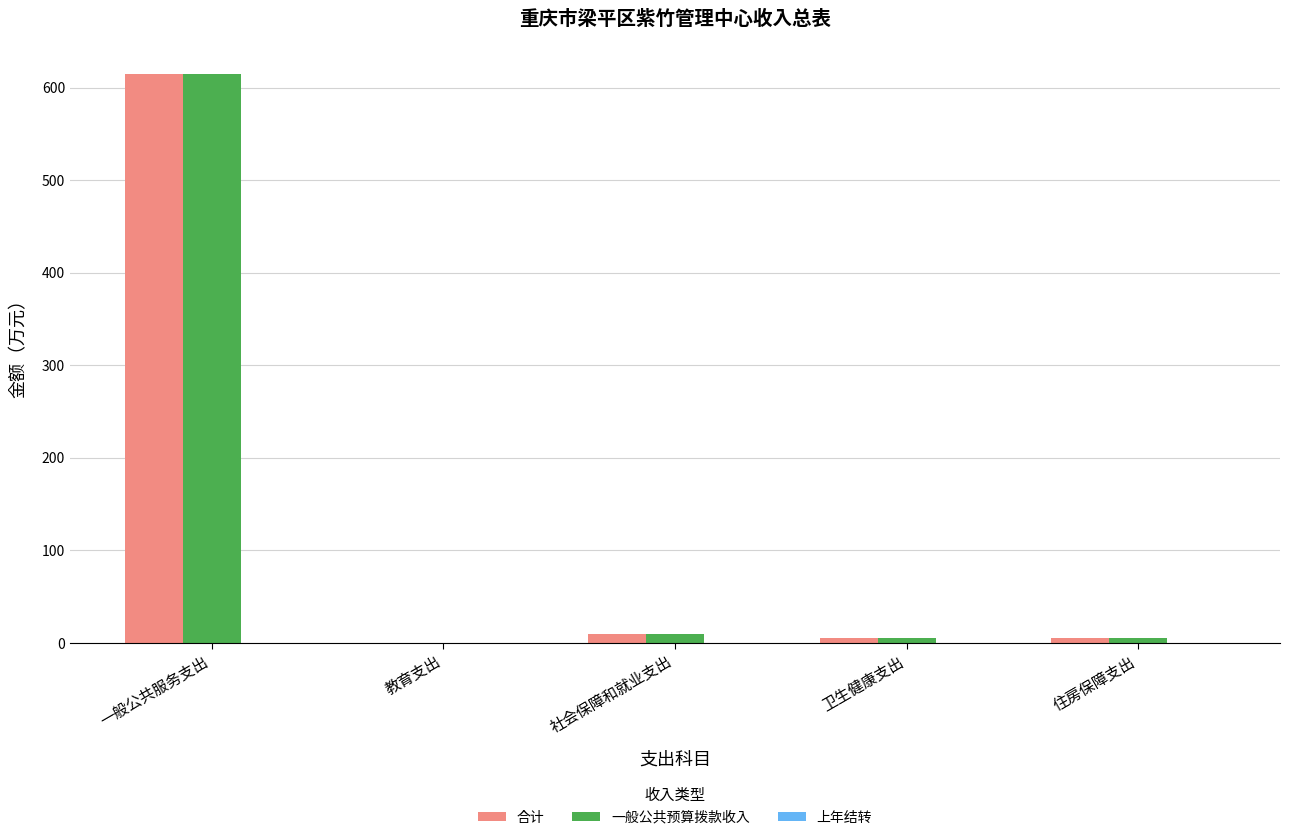

What is the sum of all 一般公共预算拨款收入 values?

633.3